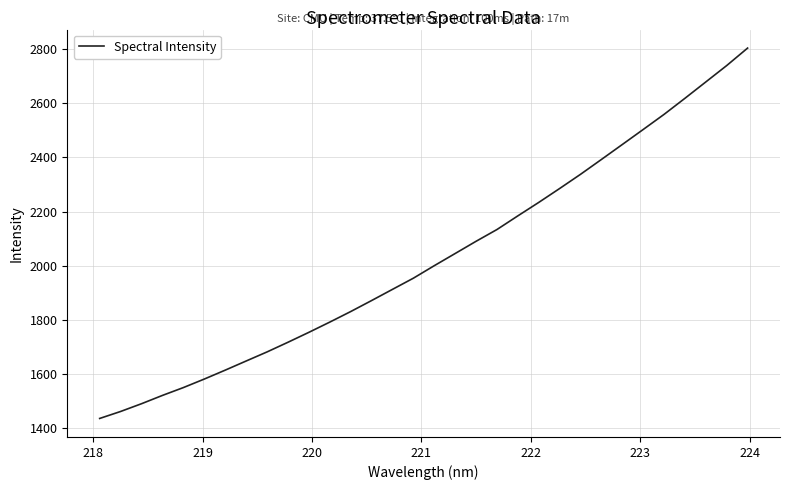

What is the minimum value shown in the chart?

1436.7